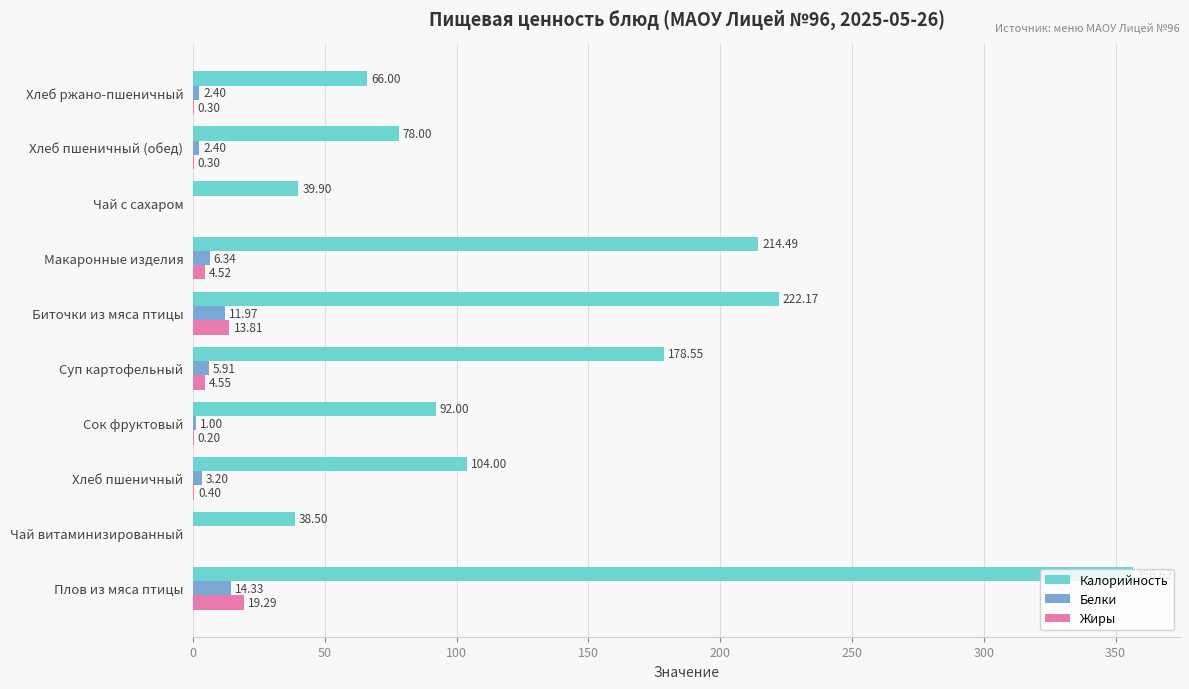

What is the sum of all Калорийность values?

1390.2